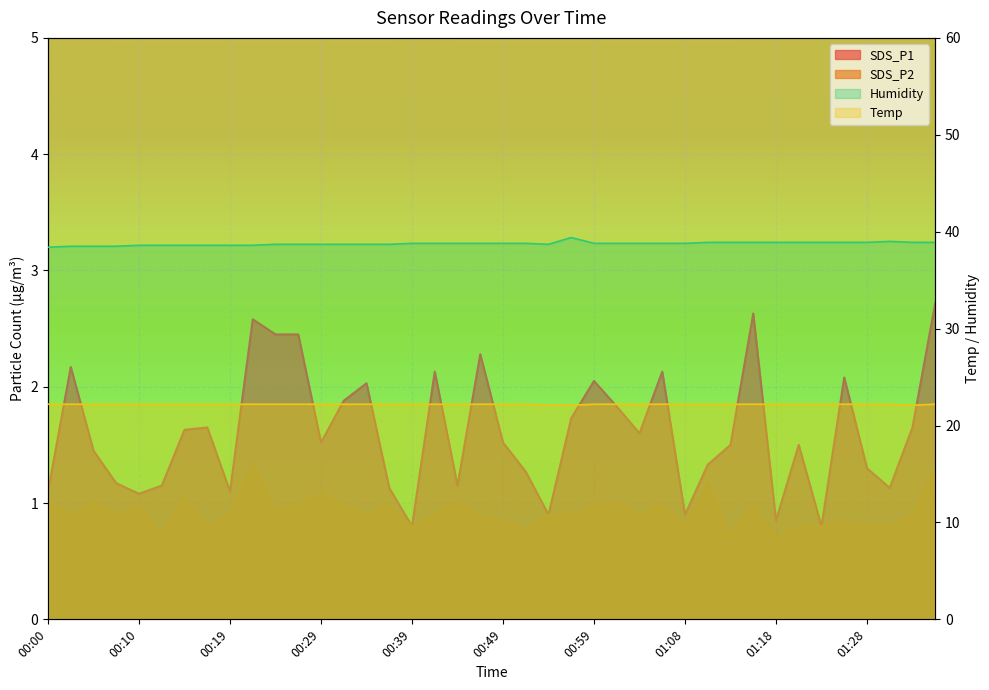

What is the label of the 5th point from the right?

01:25